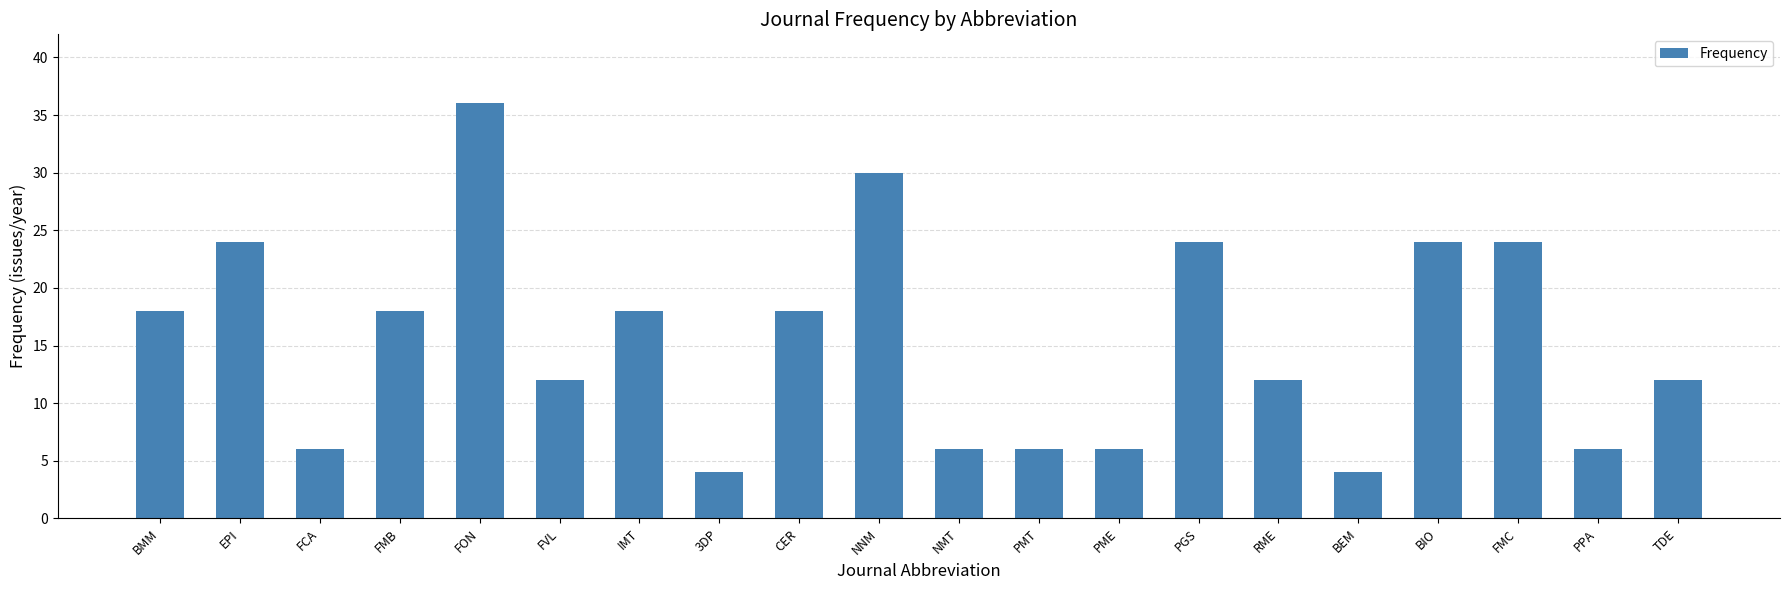

How many series are shown in this chart?

1